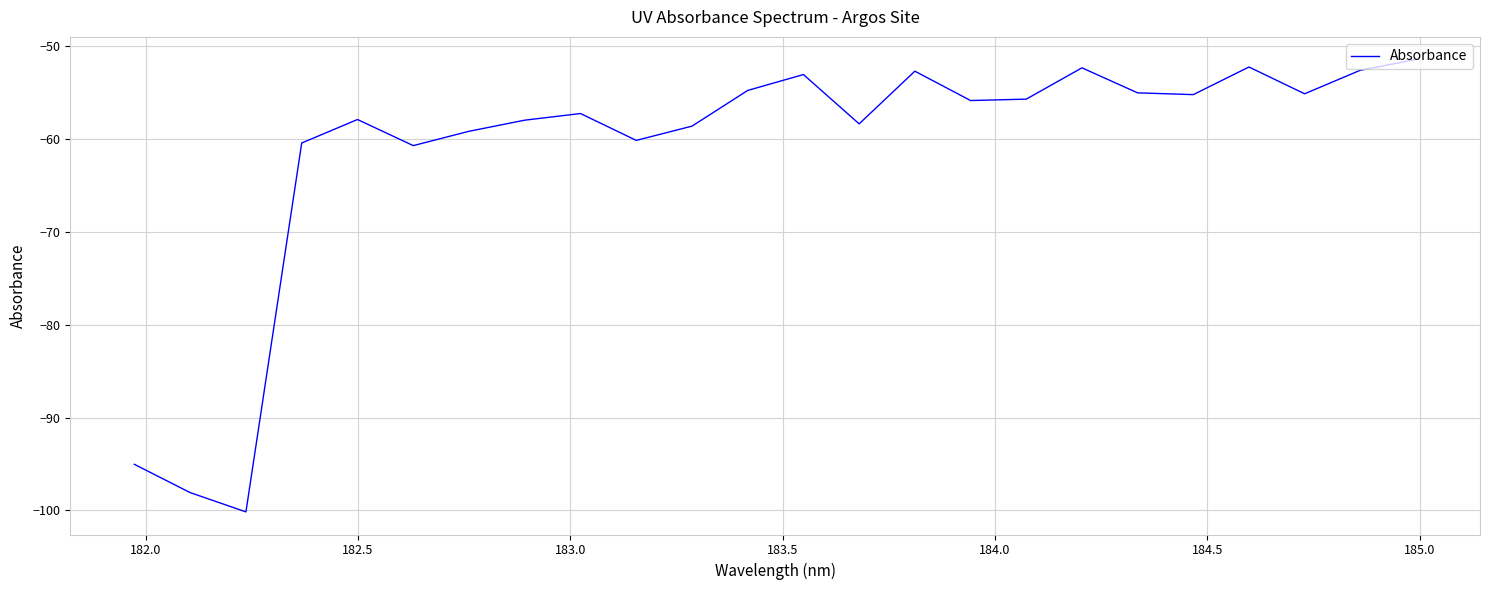

What is the difference between the maximum and minimum values?

48.7